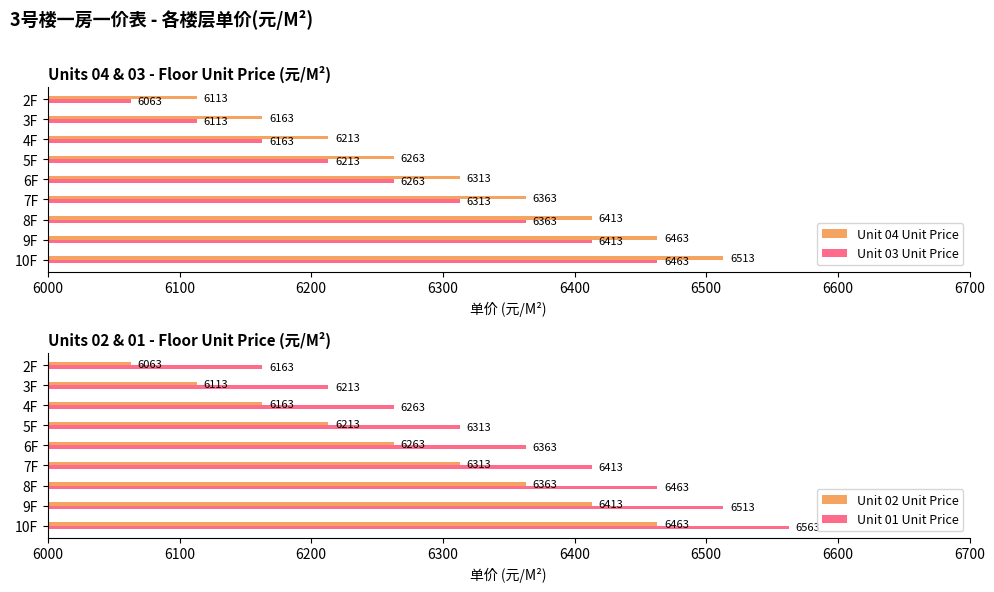

True or false: Unit 01 Unit Price has a value of 11080 at 4F.

False